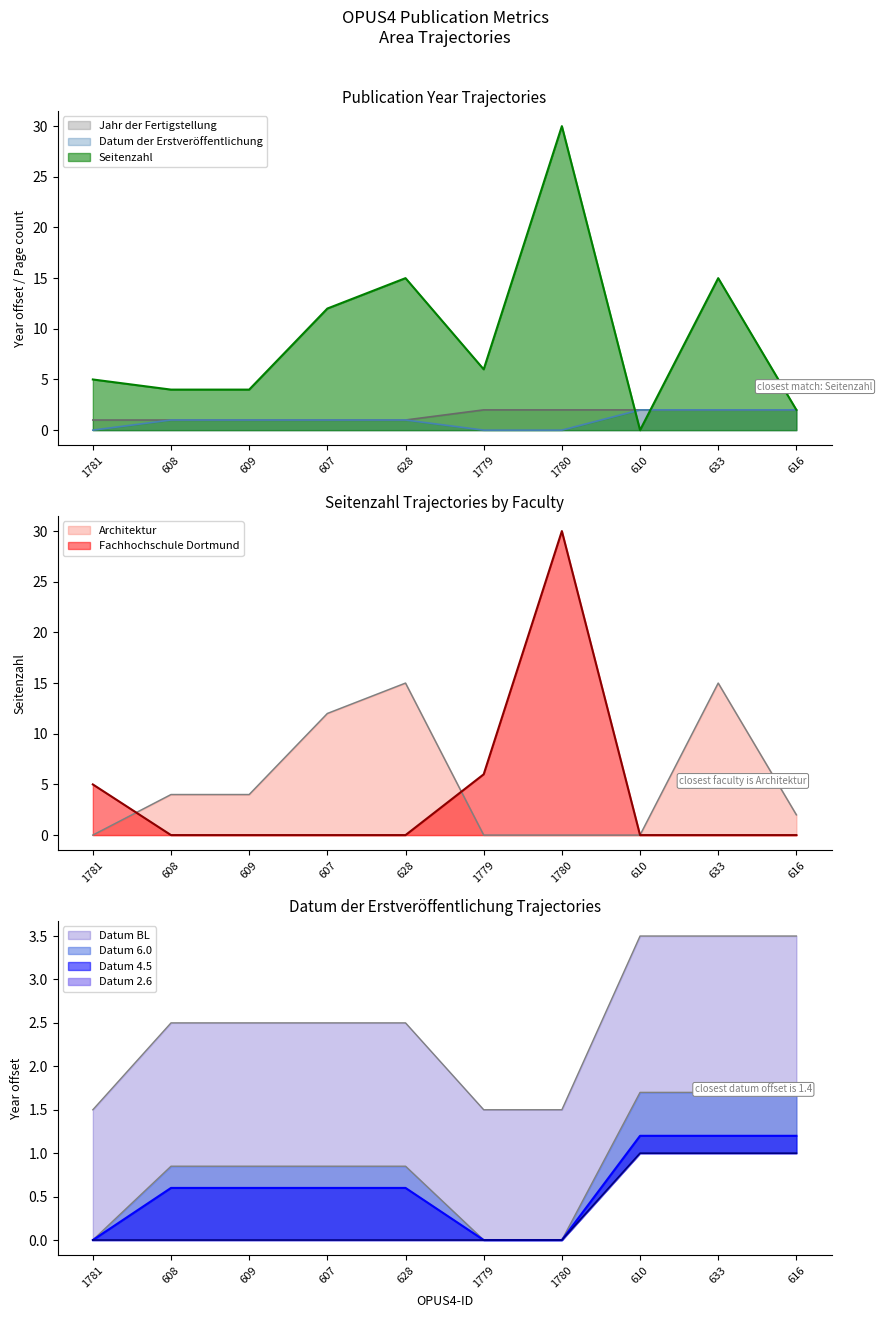

List the labels in order of Seitenzahl value, smallest first.

610, 616, 608, 609, 1781, 1779, 607, 628, 633, 1780